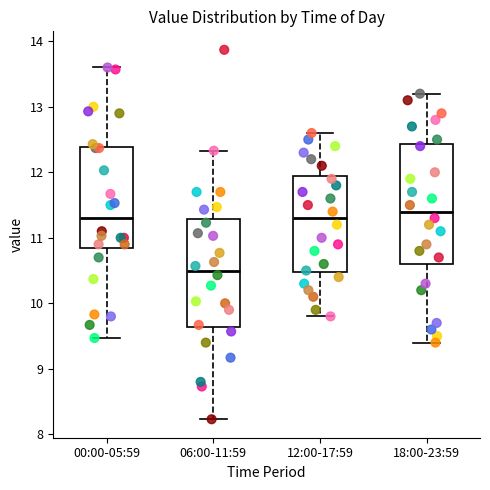

Which box has the lowest median line?

06:00-11:59